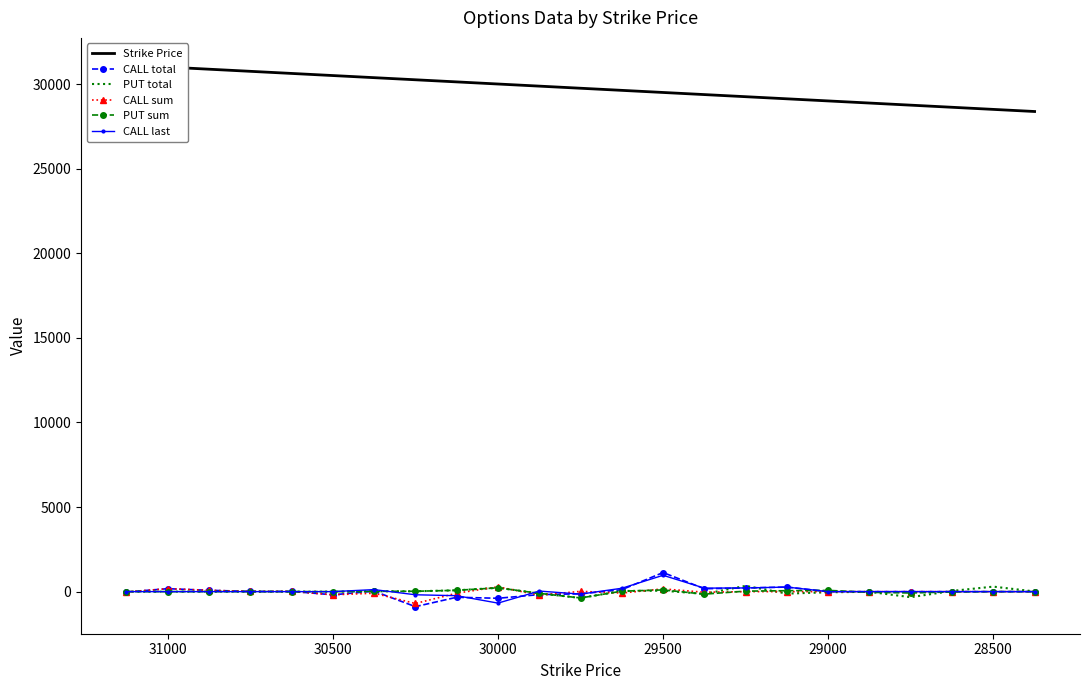

How many interior local peaks does the PUT sum series have?

3